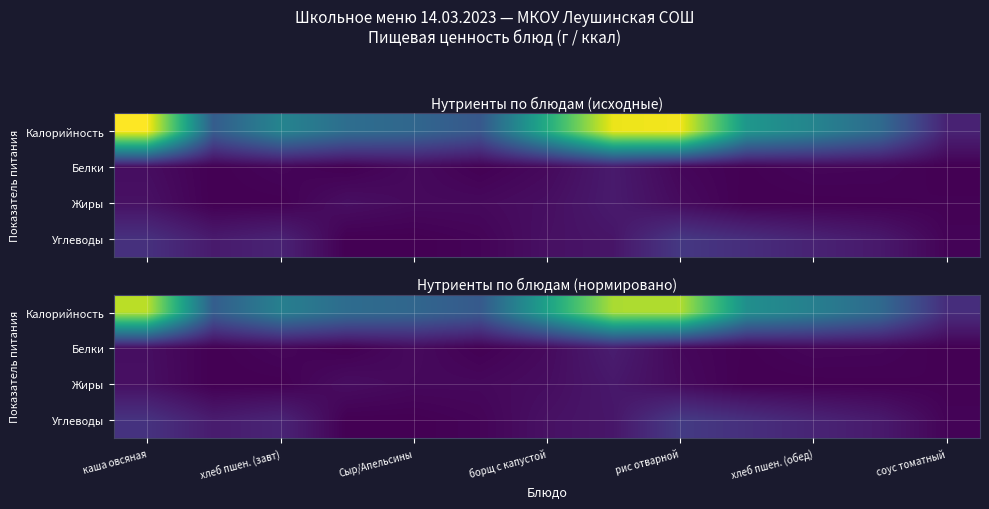

What is the difference between the highest and lowest values at хлеб пшен. (завт)?

89.6